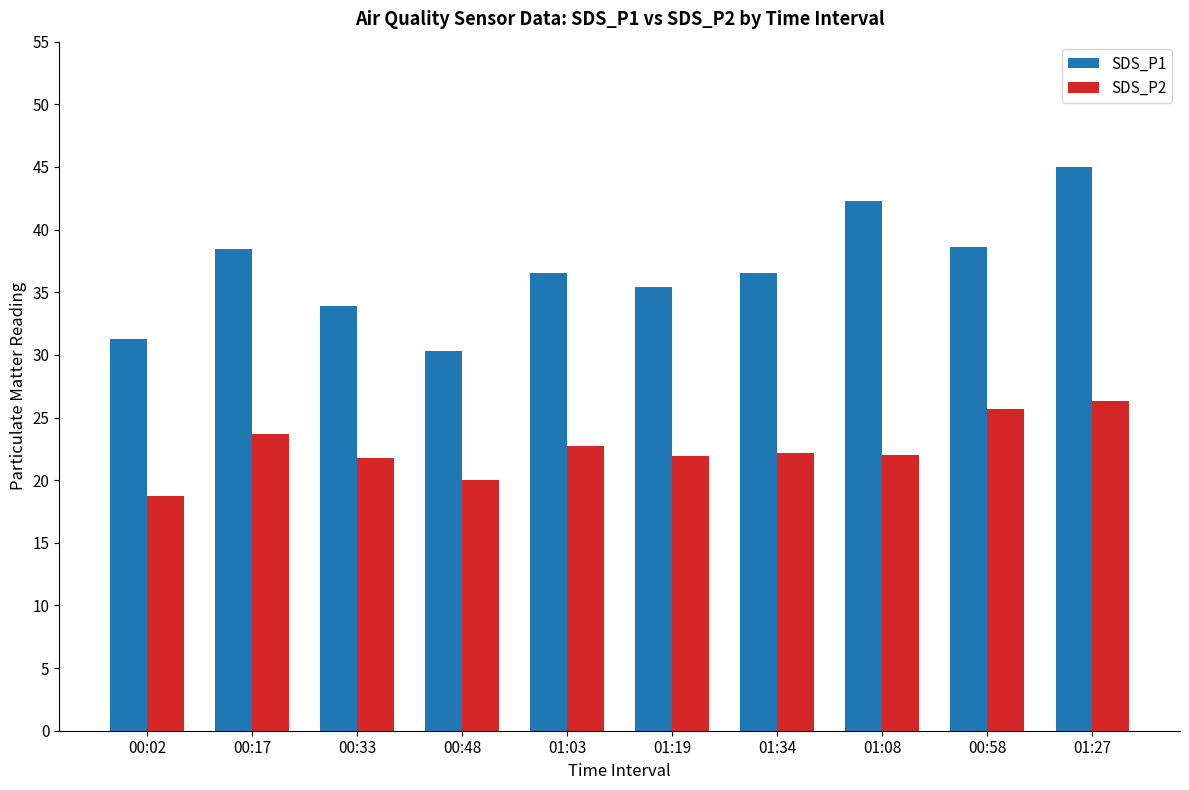

At which category is the sum across all series the highest?

01:27